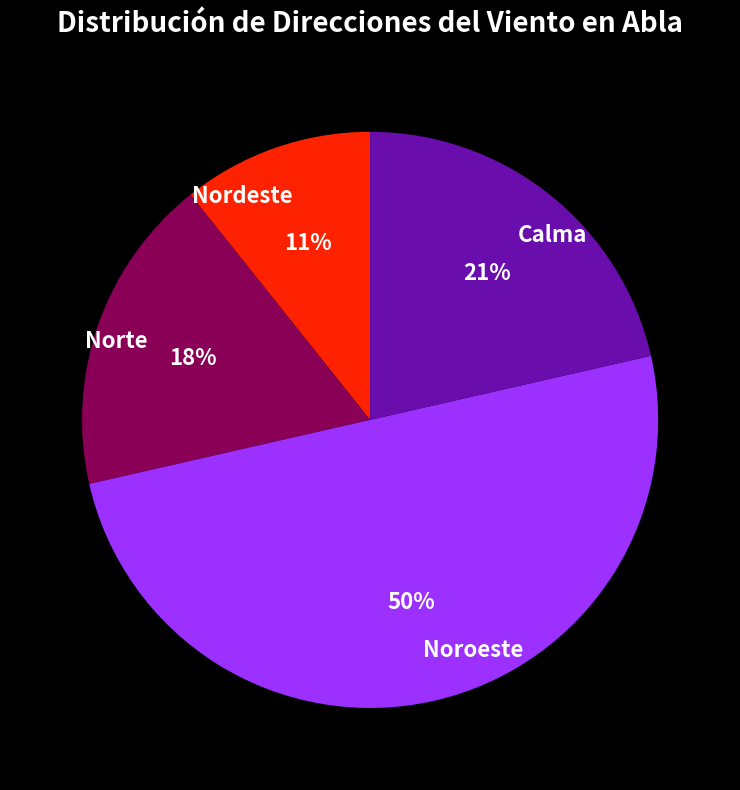

How many slices are in this pie chart?

4